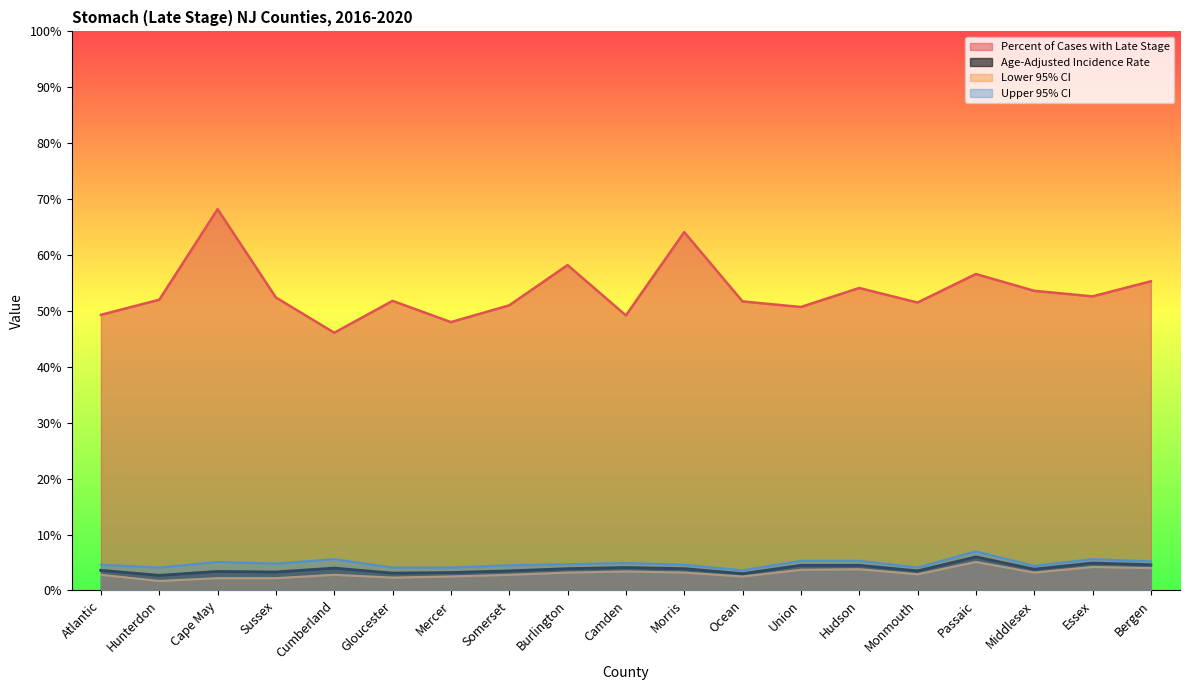

Reading left to right, list all the values displayed in this chart.

Percent of Cases with Late Stage: 49.3	52.0	68.2	52.4	46.1	51.8	48.0	51.0	58.2	49.2	64.1	51.7	50.7	54.1	51.5	56.6	53.6	52.6	55.3
Age-Adjusted Incidence Rate: 3.6	2.7	3.4	3.3	4.0	3.1	3.2	3.5	3.9	4.1	3.9	3.0	4.5	4.5	3.5	6.0	3.8	4.9	4.6
Lower 95% CI: 2.8	1.7	2.2	2.2	2.8	2.3	2.5	2.8	3.2	3.4	3.2	2.5	3.7	3.8	2.9	5.1	3.2	4.2	4.0
Upper 95% CI: 4.6	4.1	5.1	4.8	5.6	4.1	4.1	4.5	4.7	4.9	4.6	3.6	5.3	5.3	4.1	7.0	4.4	5.6	5.2